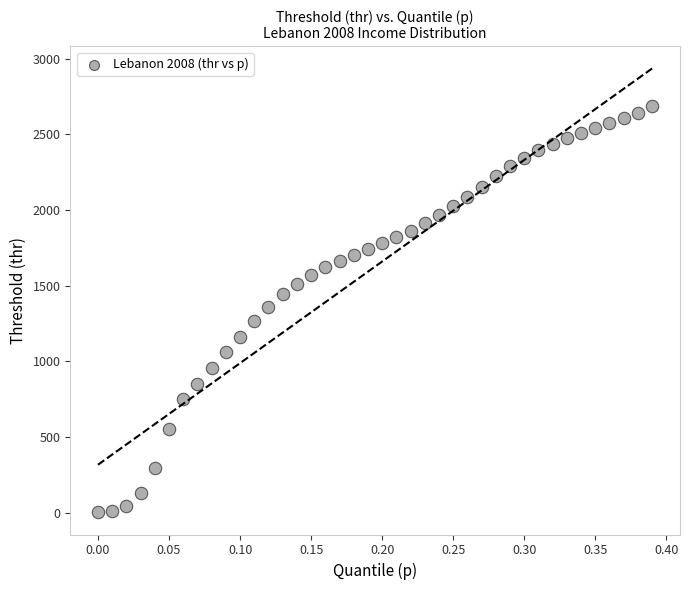

What is the range of X values (max minus min)?

0.4